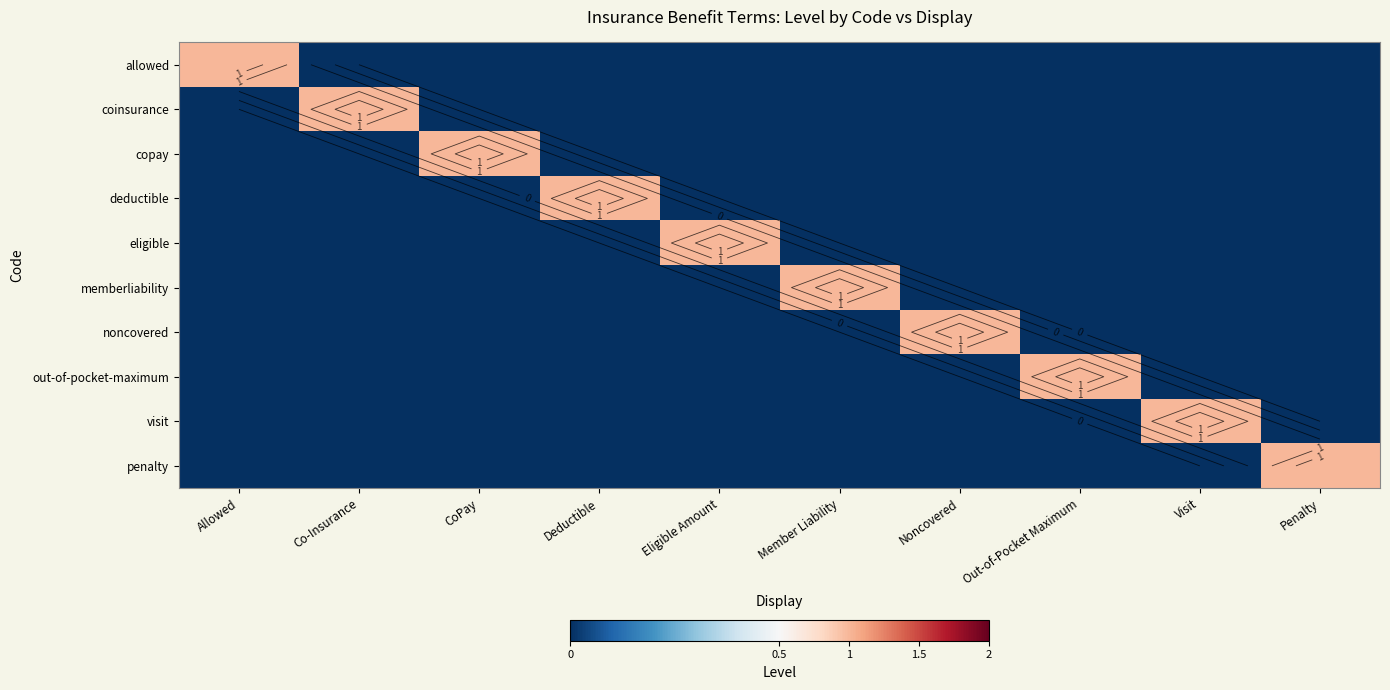

Rank the categories by copay value from highest to lowest.

CoPay, Allowed, Co-Insurance, Deductible, Eligible Amount, Member Liability, Noncovered, Out-of-Pocket Maximum, Visit, Penalty